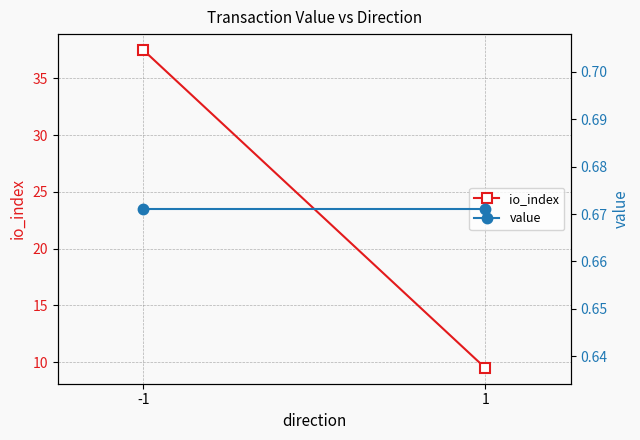

What are all the series names shown in the legend?

io_index, value